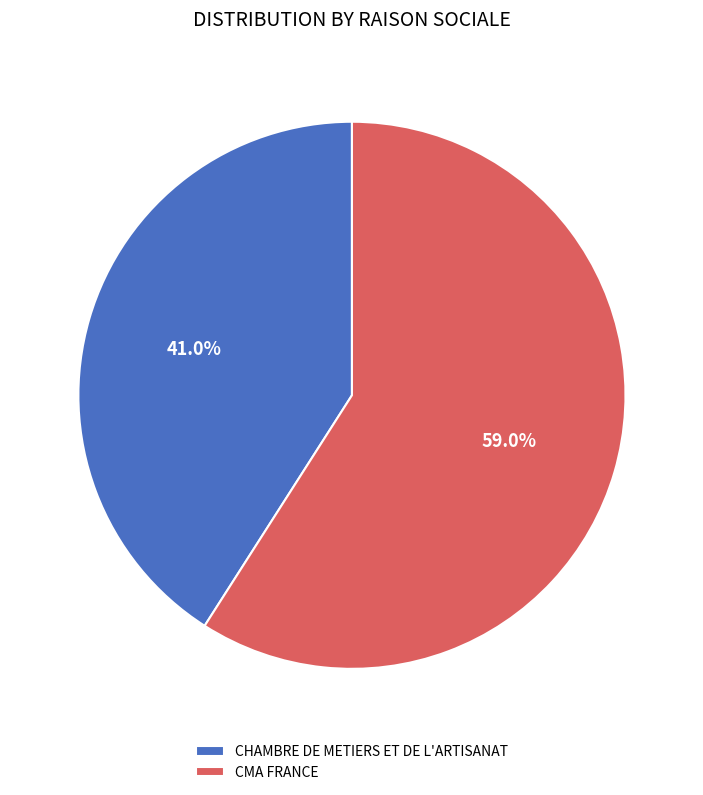

Is it true that CHAMBRE DE METIERS ET DE L'ARTISANAT is 27% of the pie?

False